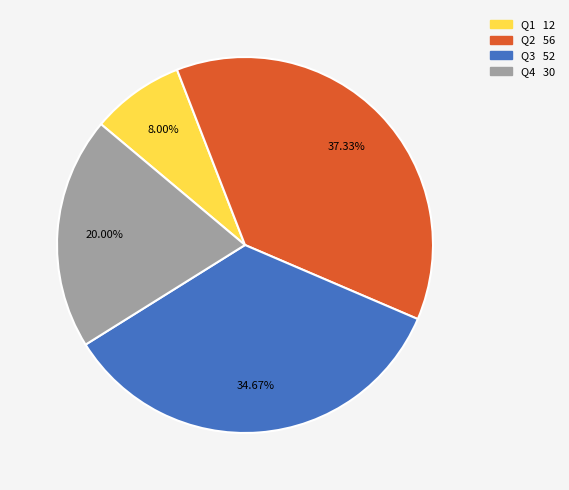

The Q4 slice represents 30% of the pie. True or false?

False